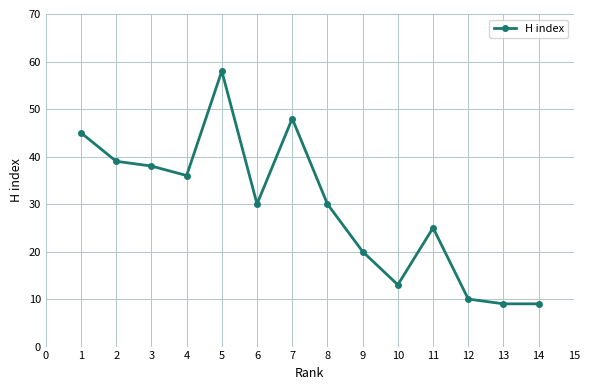

What is the maximum value shown in the chart?

58